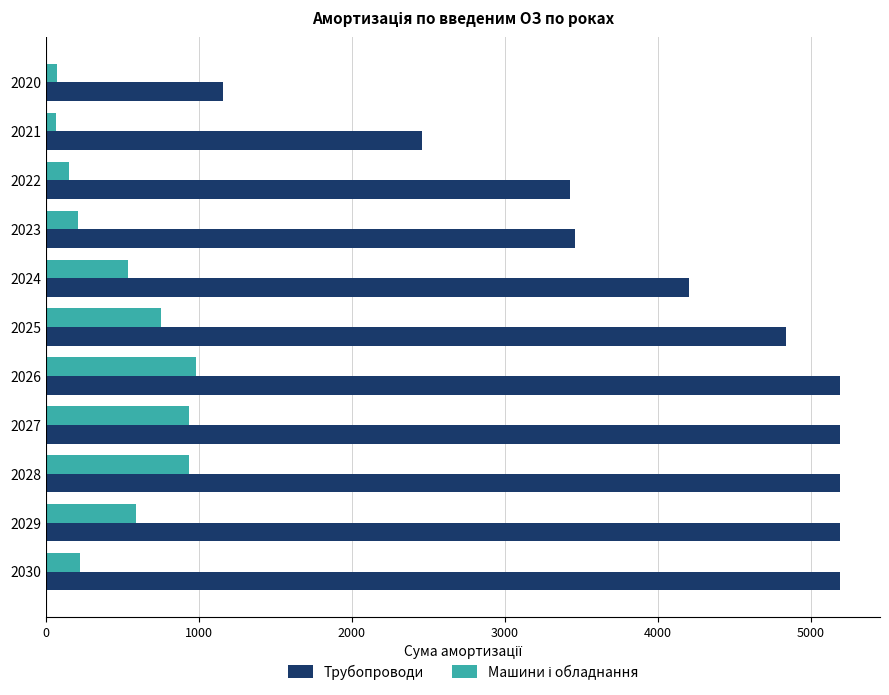

What is the minimum value for Трубопроводи?

1159.7